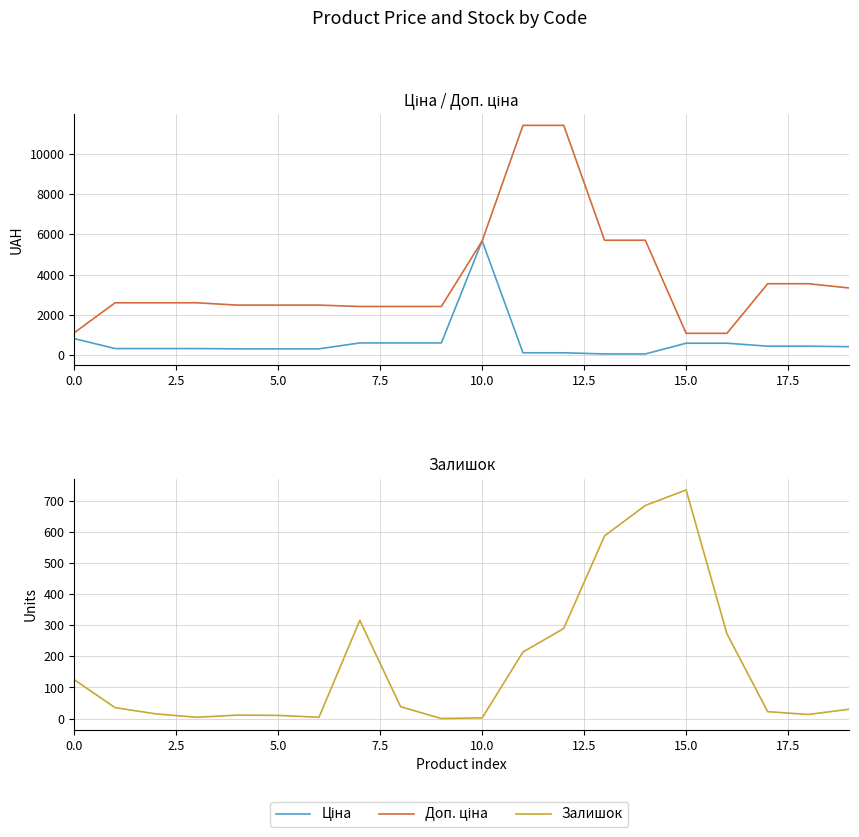

At which category is the sum across all series the highest?

12